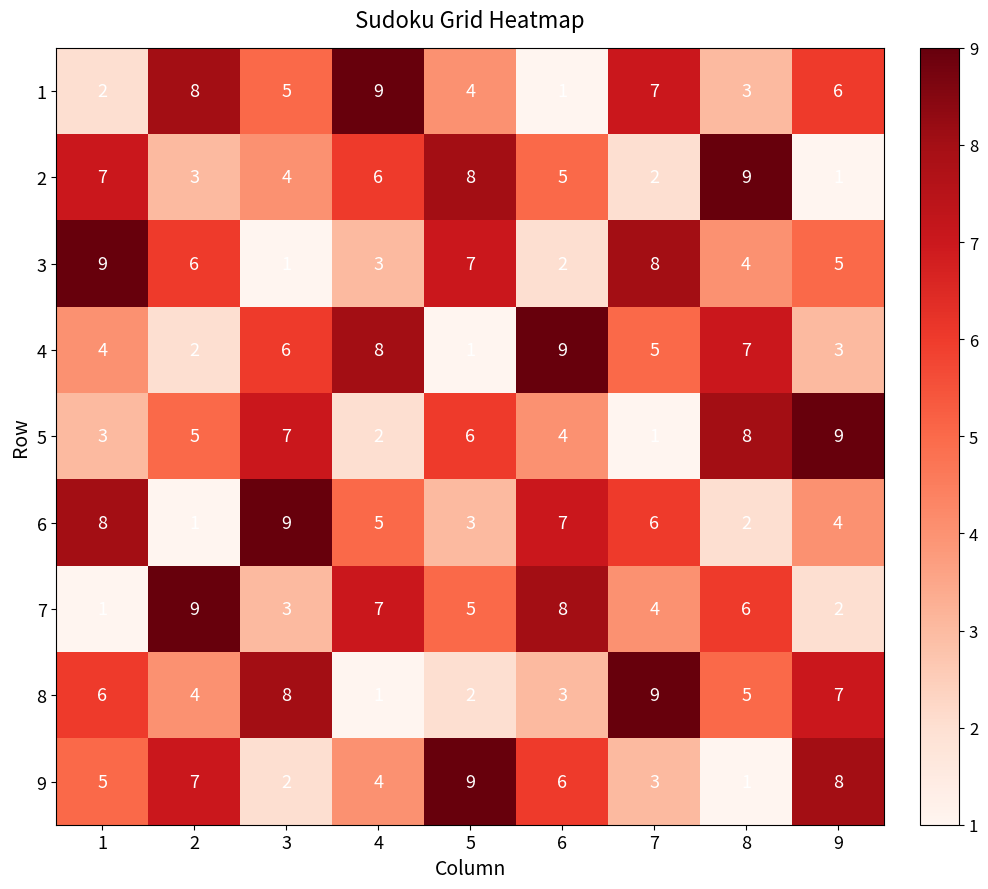

The value of 6 at 9 is 4. True or false?

True